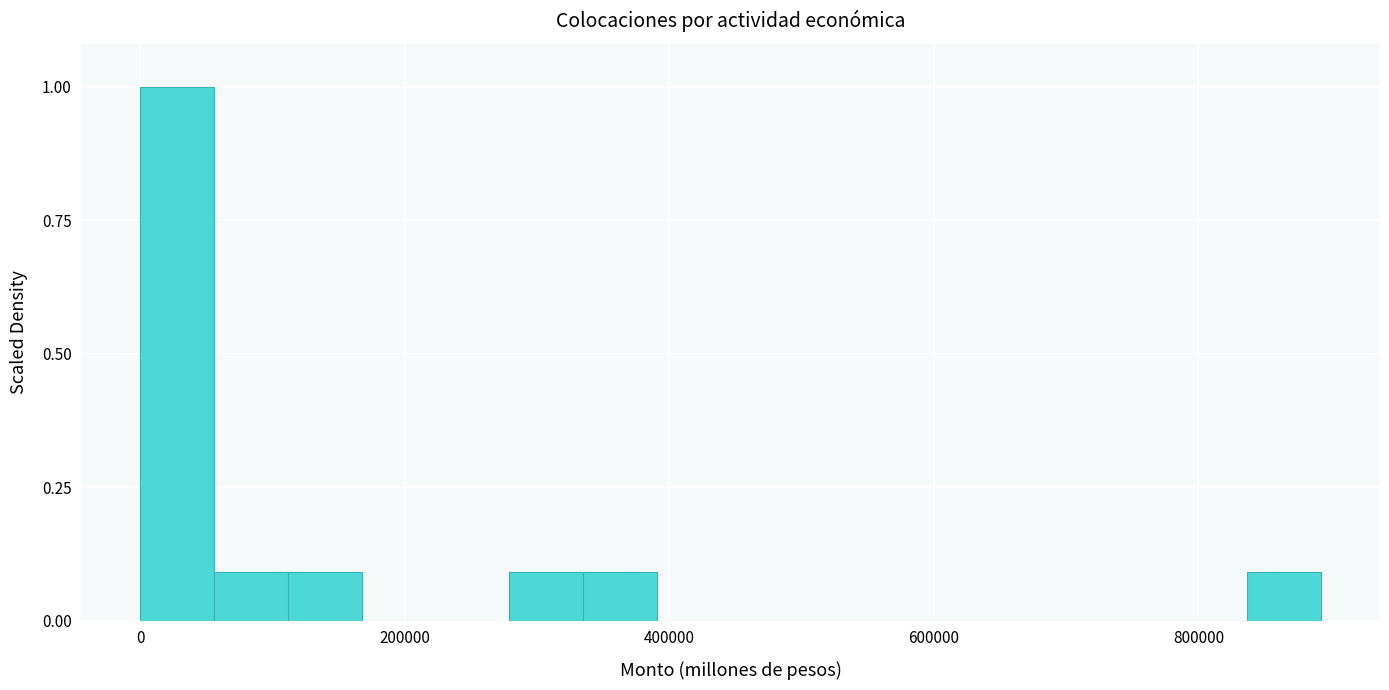

Around what value on the x-axis is the tallest bar? Give the approximate position of its centre, as read against the axis.

20000